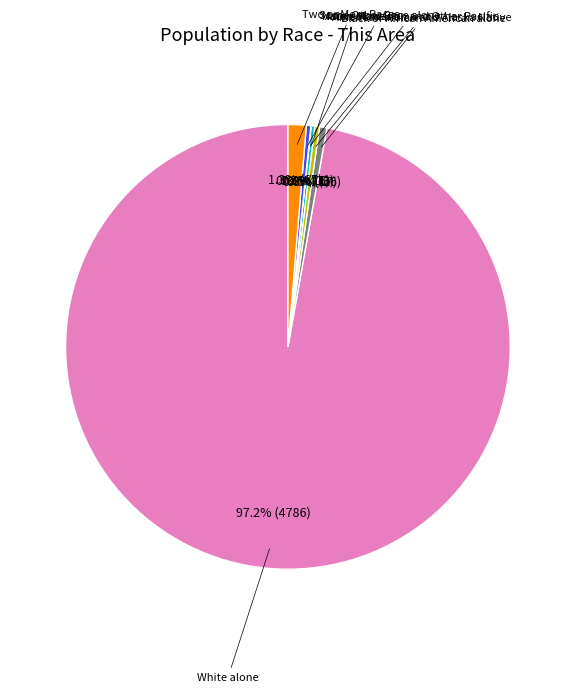

Is there a majority slice in this chart?

Yes